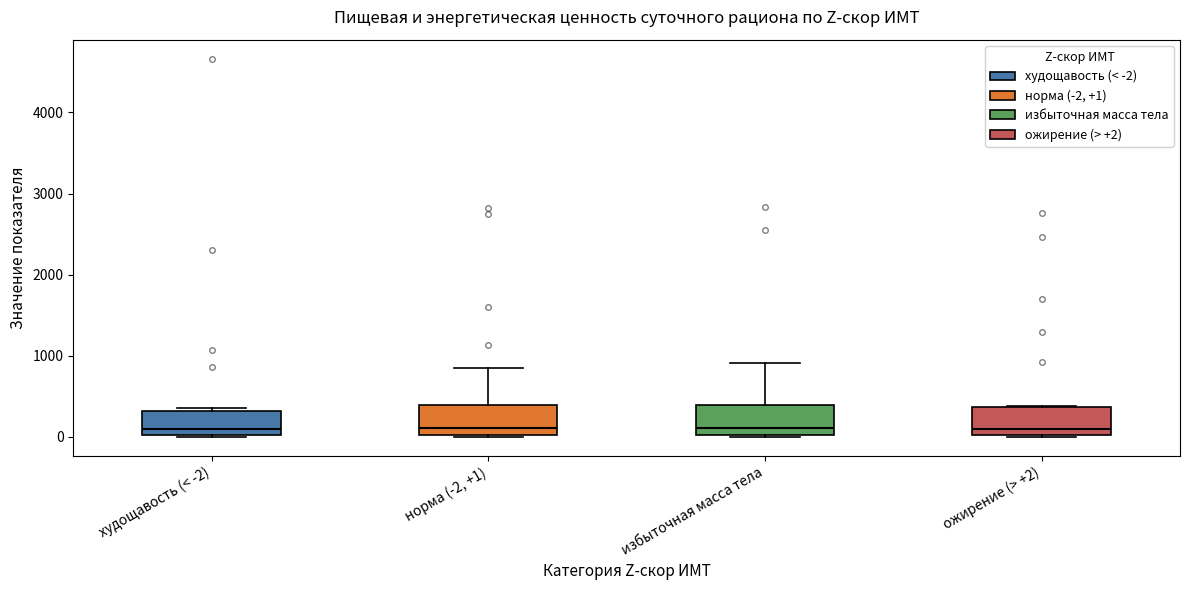

Reading left to right, read every box against the y-axis: the position of its median line, the range the box covers, and the ends of its whiskers. The values are not printed on the chart, so give them approximately, as read against the axis.

худощавость (< -2): median 100, box 0 to 300, whiskers 0 to 400
норма (-2, +1): median 100, box 0 to 400, whiskers 0 to 900
избыточная масса тела: median 100, box 0 to 400, whiskers 0 to 900
ожирение (> +2): median 100, box 0 to 400, whiskers 0 to 400